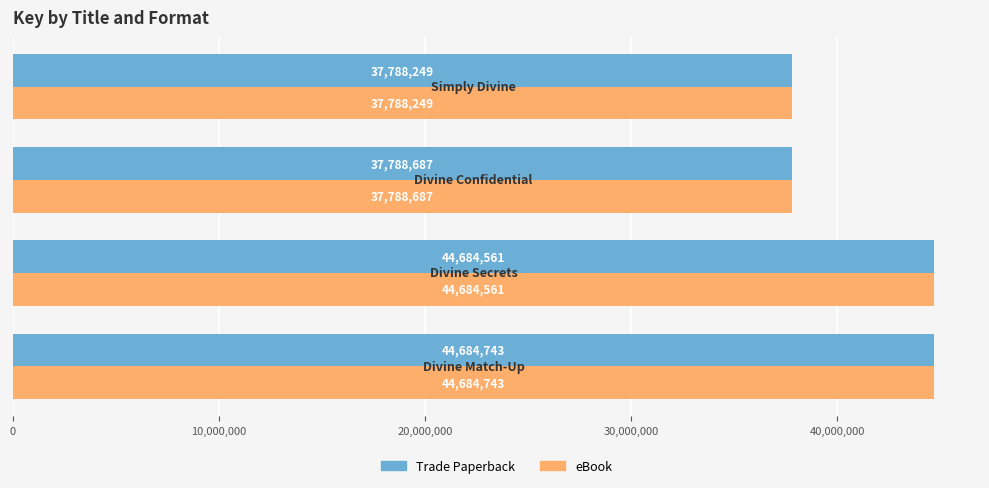

What is the minimum value for eBook?

37788249